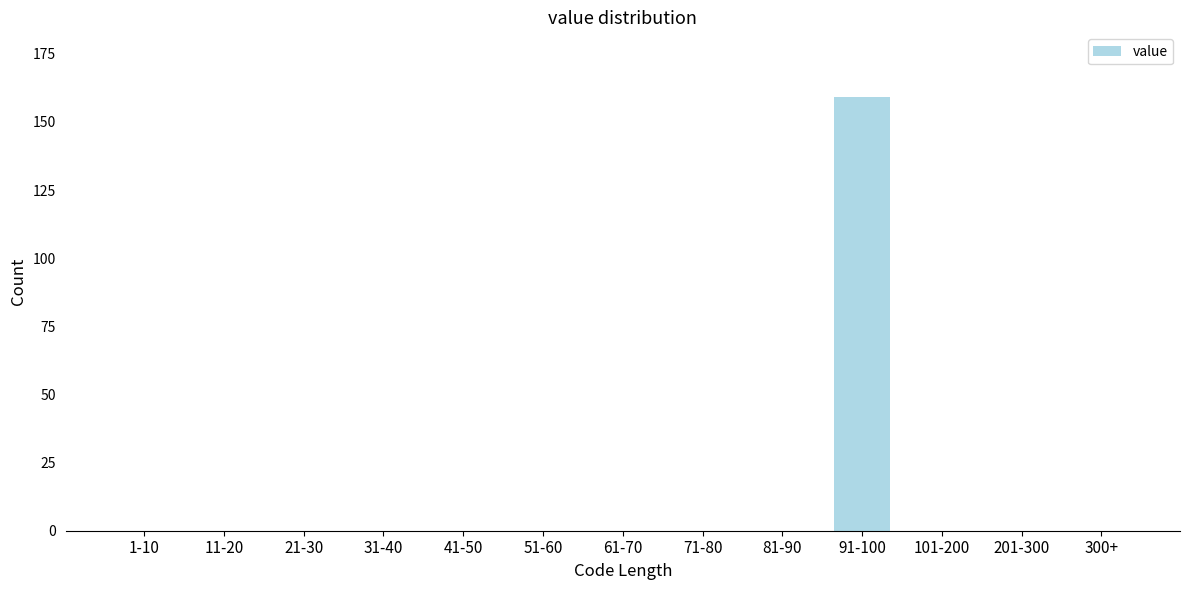

Reading left to right, transcribe all the data shown in this chart.

1-10=0	11-20=0	21-30=0	31-40=0	41-50=0	51-60=0	61-70=0	71-80=0	81-90=0	91-100=159	101-200=0	201-300=0	300+=0